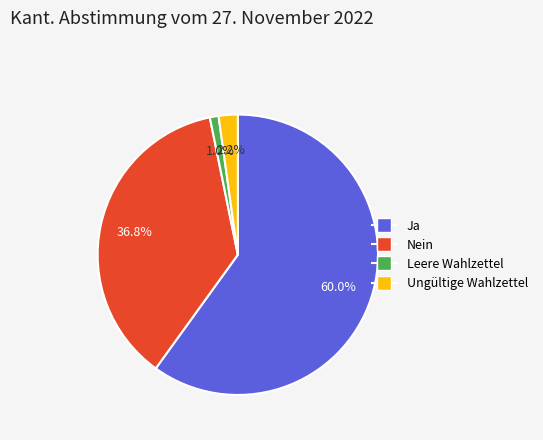

What is the majority slice?

Ja